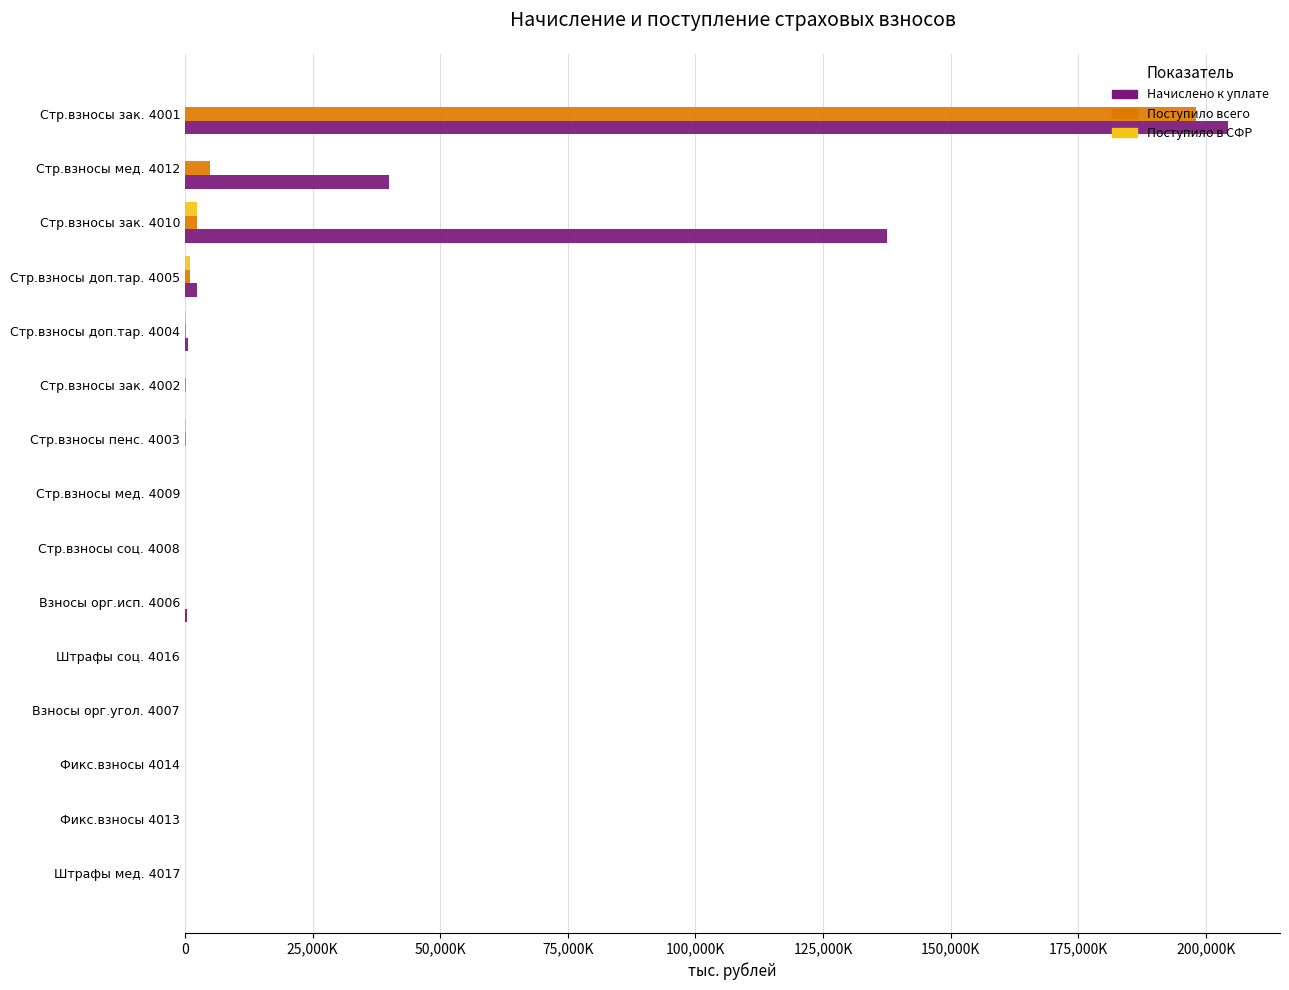

What are all the series names shown in the legend?

Начислено к уплате, Поступило всего, Поступило в СФР